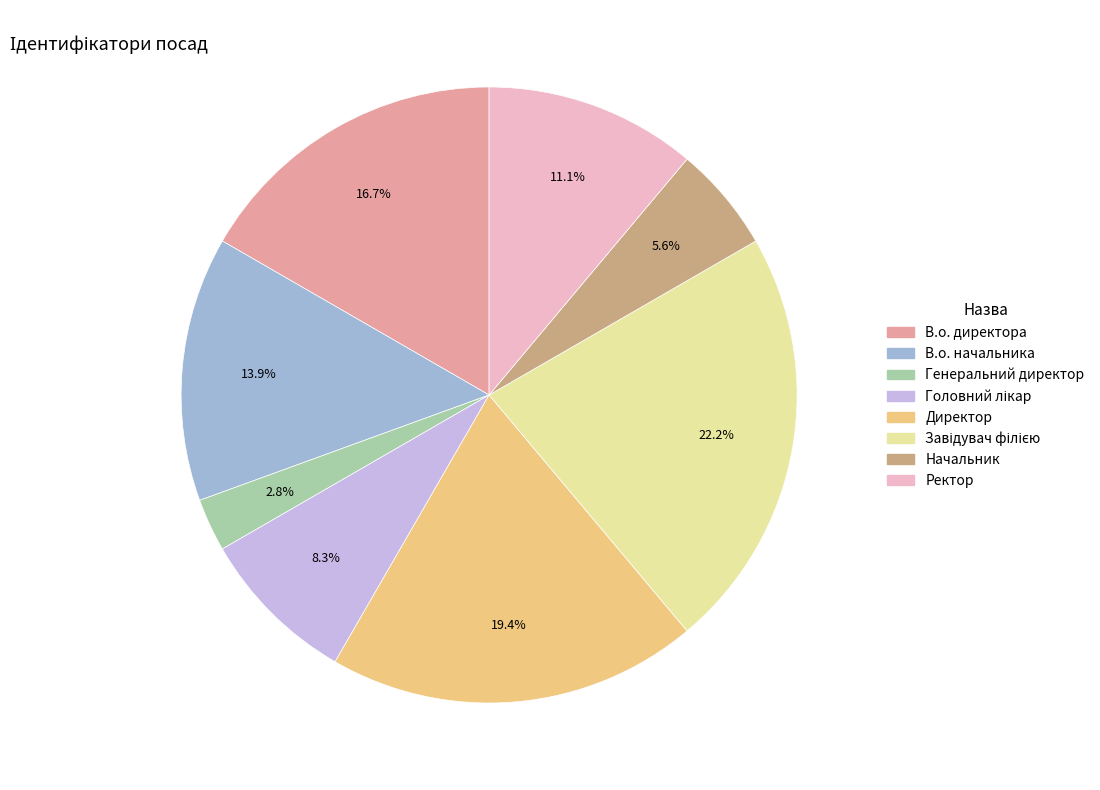

Approximately how many times larger is the value at Ректор compared to В.о. начальника?

0.8